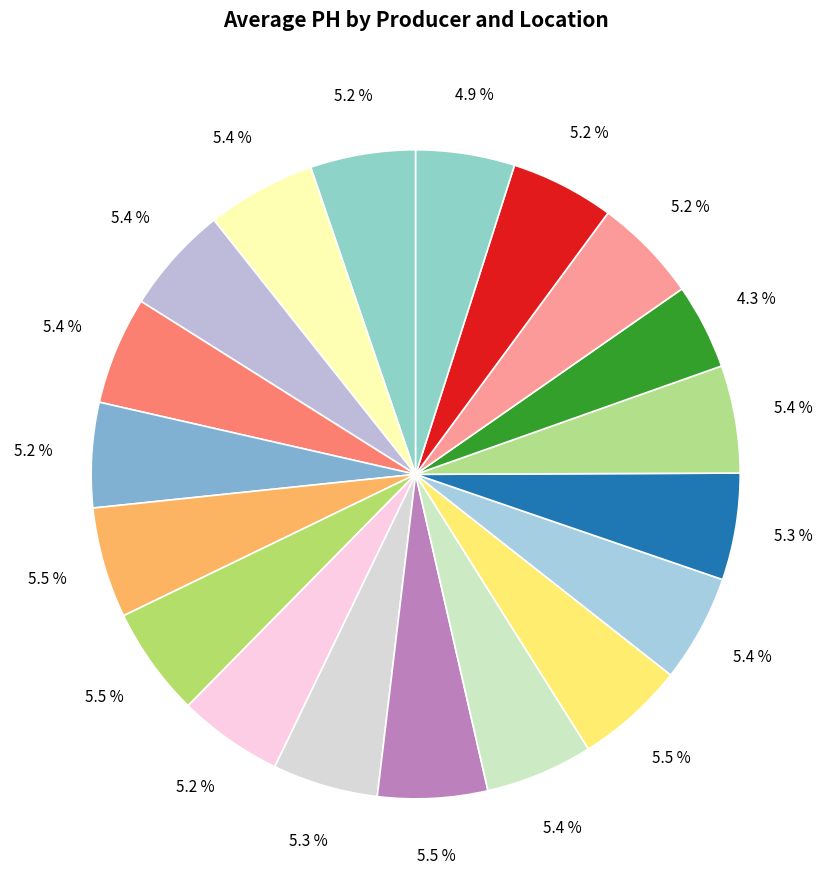

How many slices are in this pie chart?

19